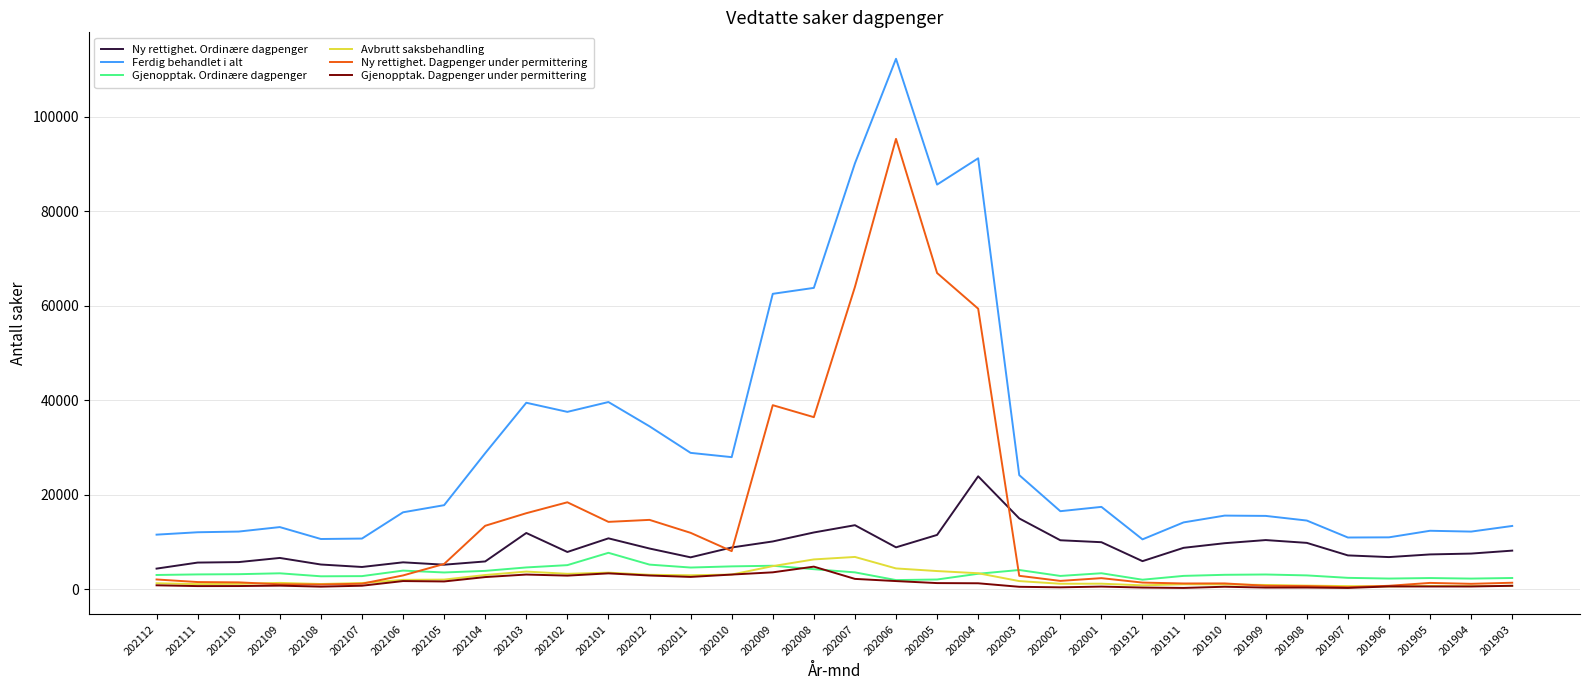

Read the Avbrutt saksbehandling value at 202104, to the nearest 100.

3000